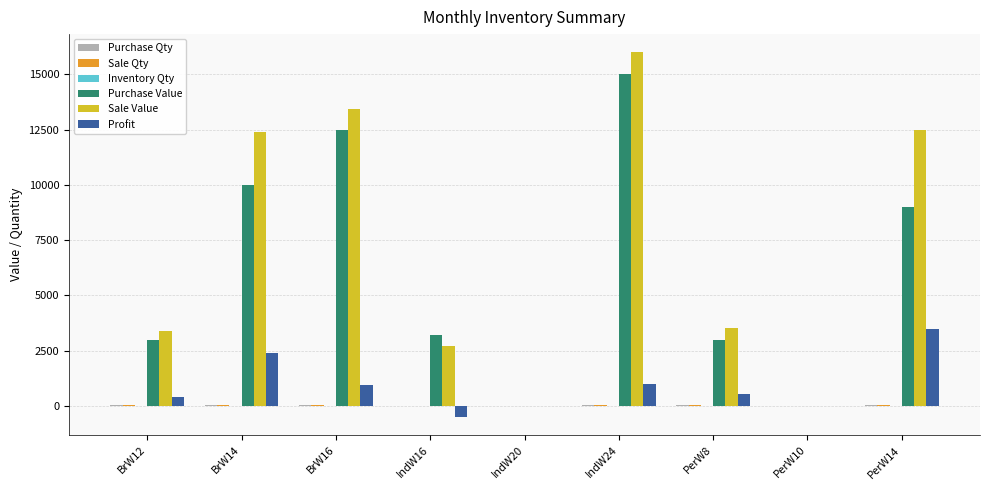

Which series changed the most between PerW8 and PerW14?

Sale Value